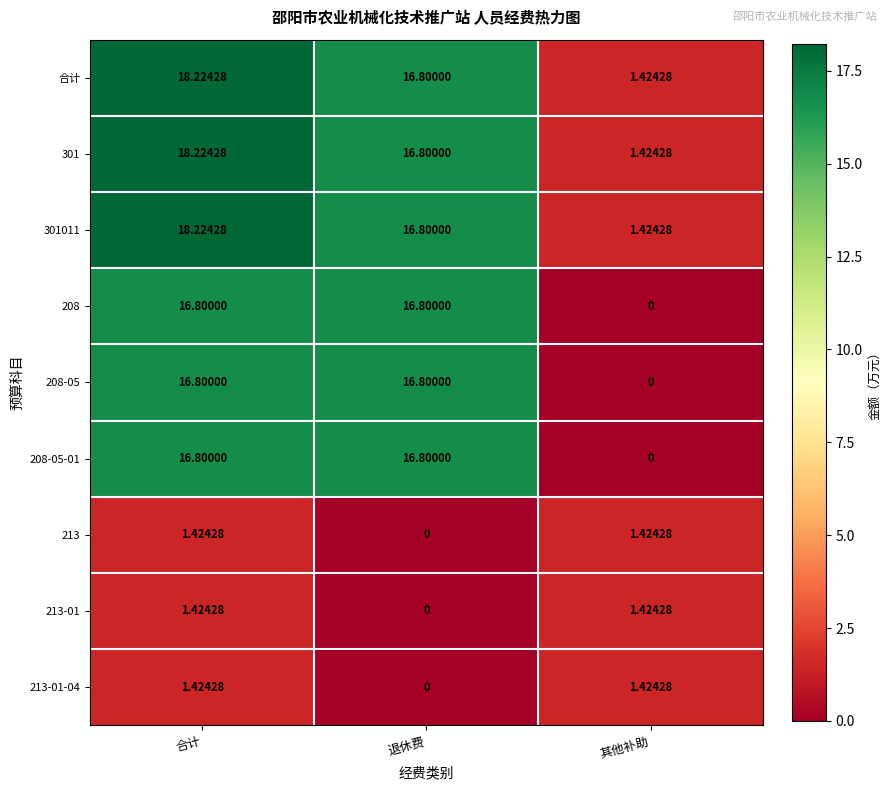

List the labels in order of 合计 value, smallest first.

其他补助, 退休费, 合计